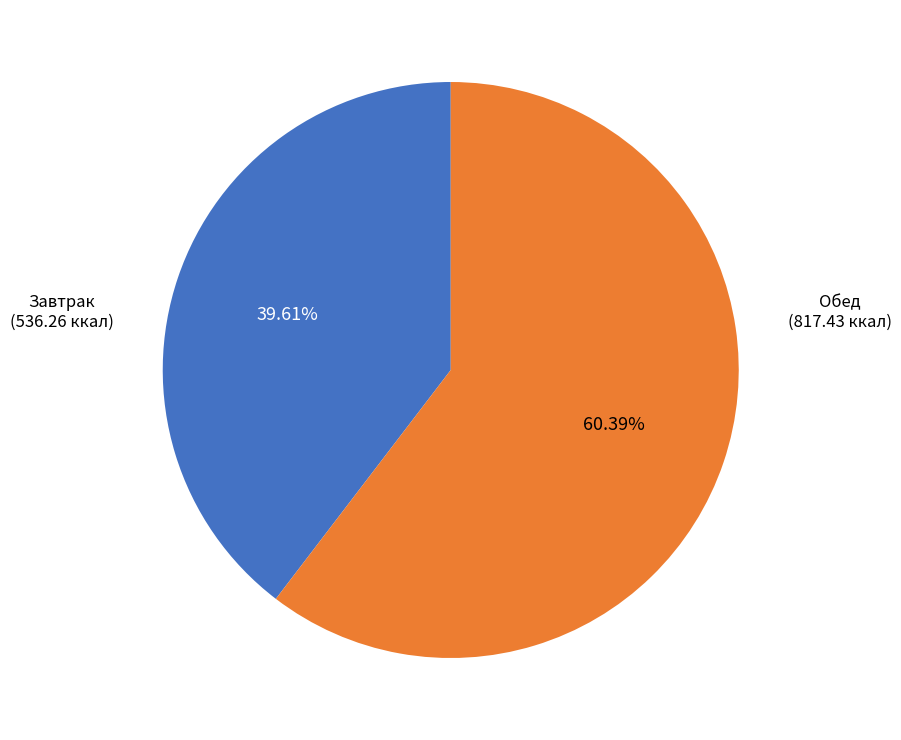

Does any single category account for the majority?

Yes